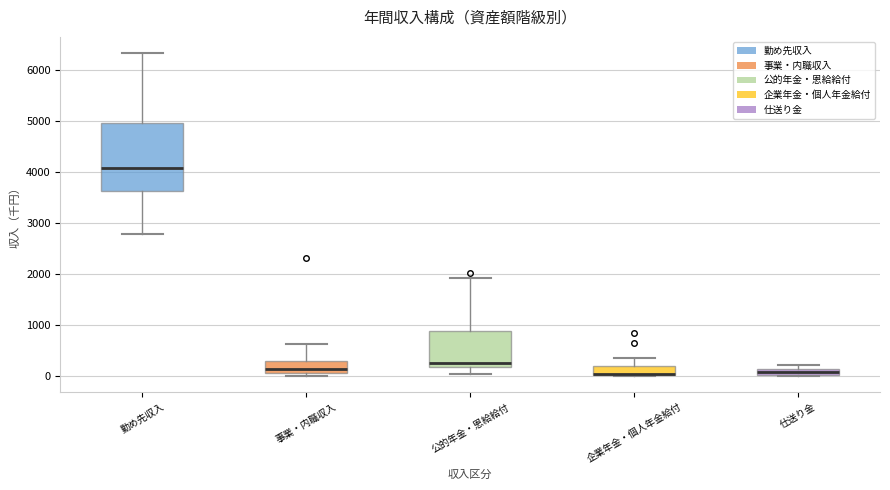

Comparing the boxes themselves (not the whiskers), which one is the tallest?

勤め先収入